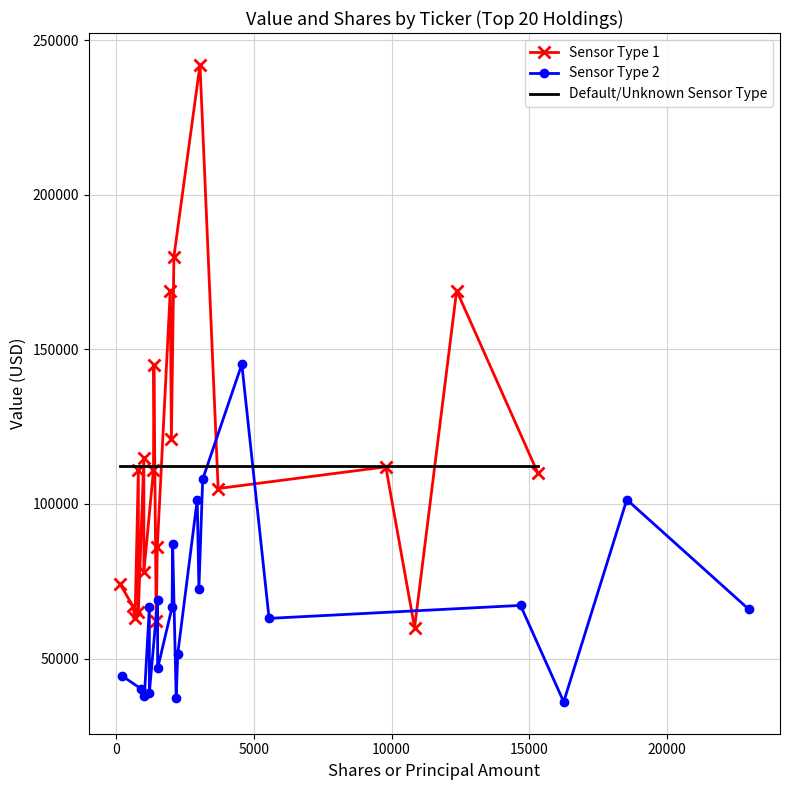

How many lines are shown in the chart?

3